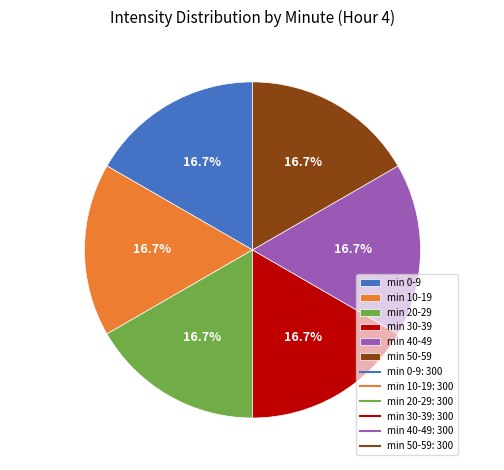

Does min 50-59 represent more than half of the total?

No